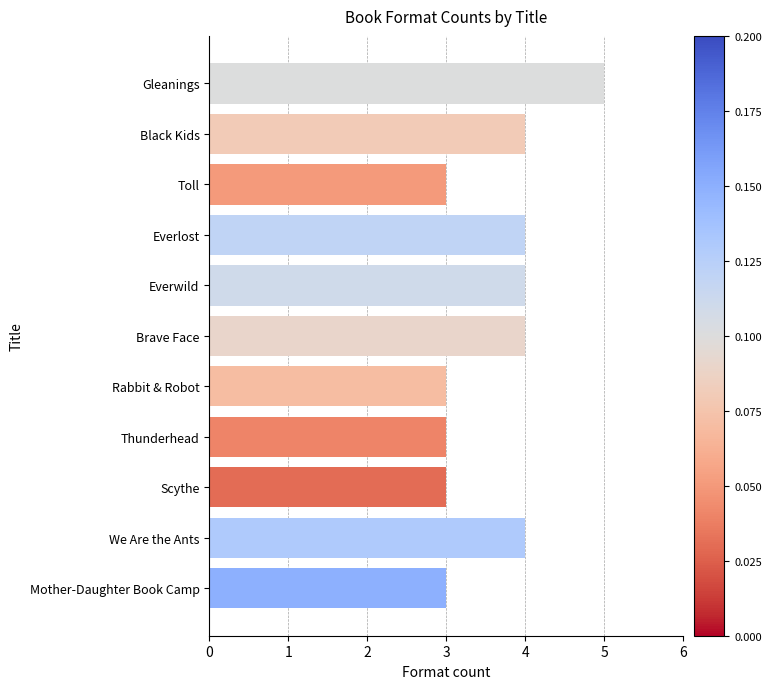

What is the label of the 3rd bar from the bottom?

Scythe